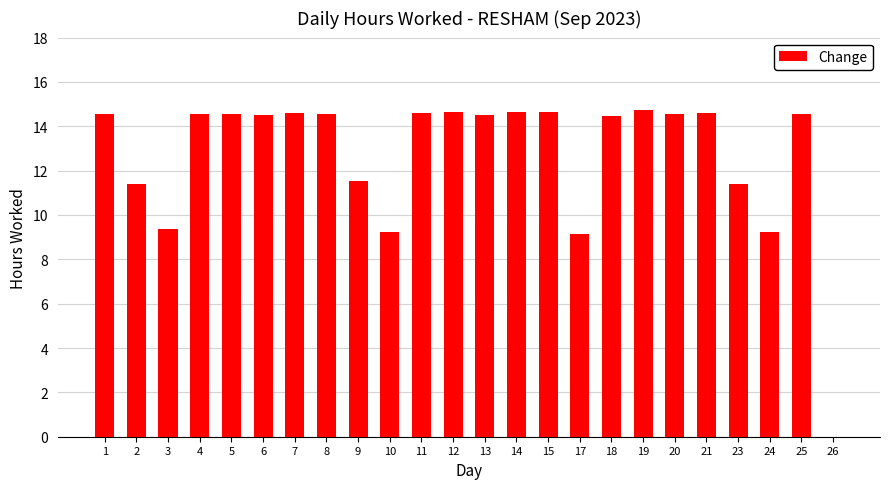

True or false: the data shows 19.6 at 6.

False